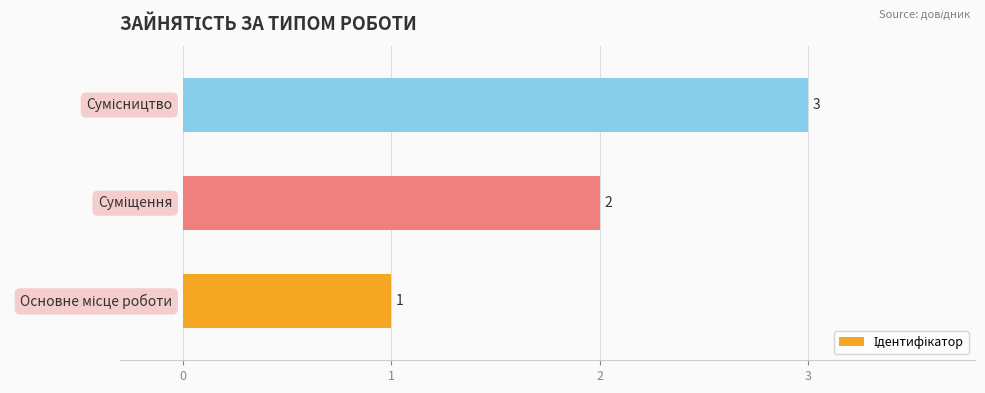

Count the values in the range 1 to 3.

3